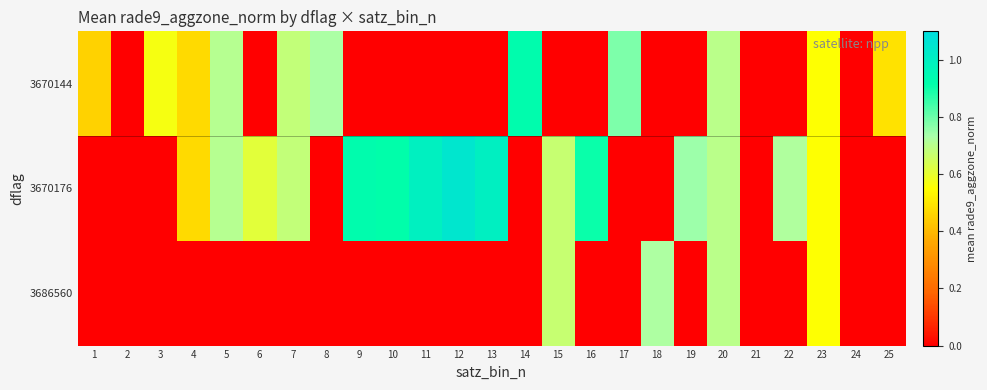

List the series in order of their peak value, lowest first.

3686560, 3670144, 3670176